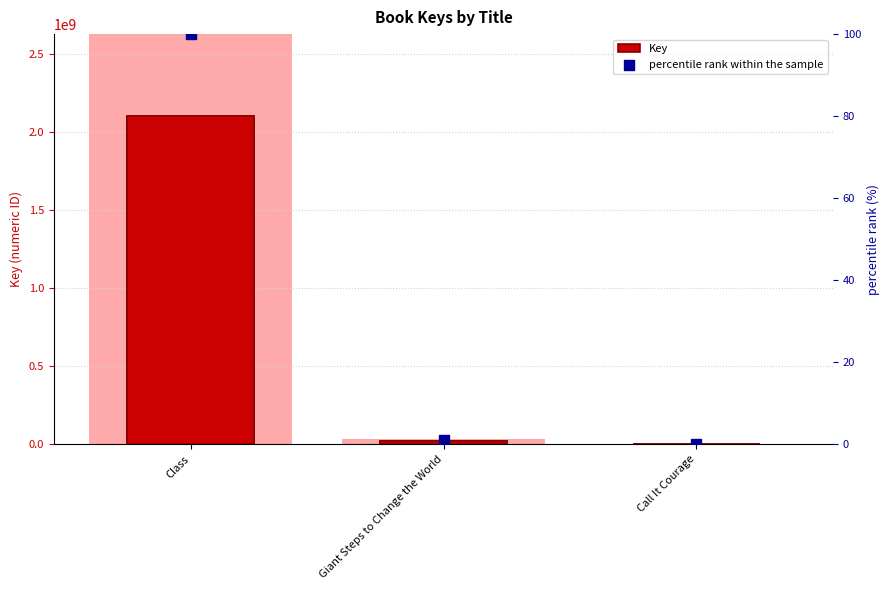

Which series reaches the maximum Y coordinate?

Key